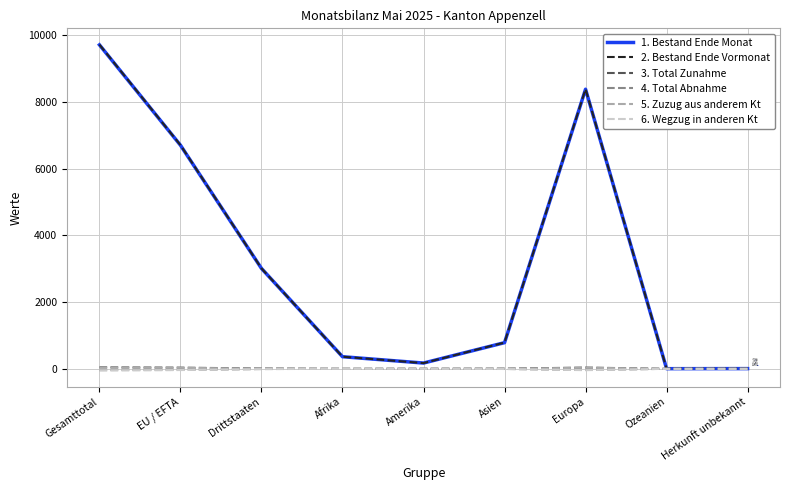

Which label corresponds to the largest value in the chart?

Gesamttotal